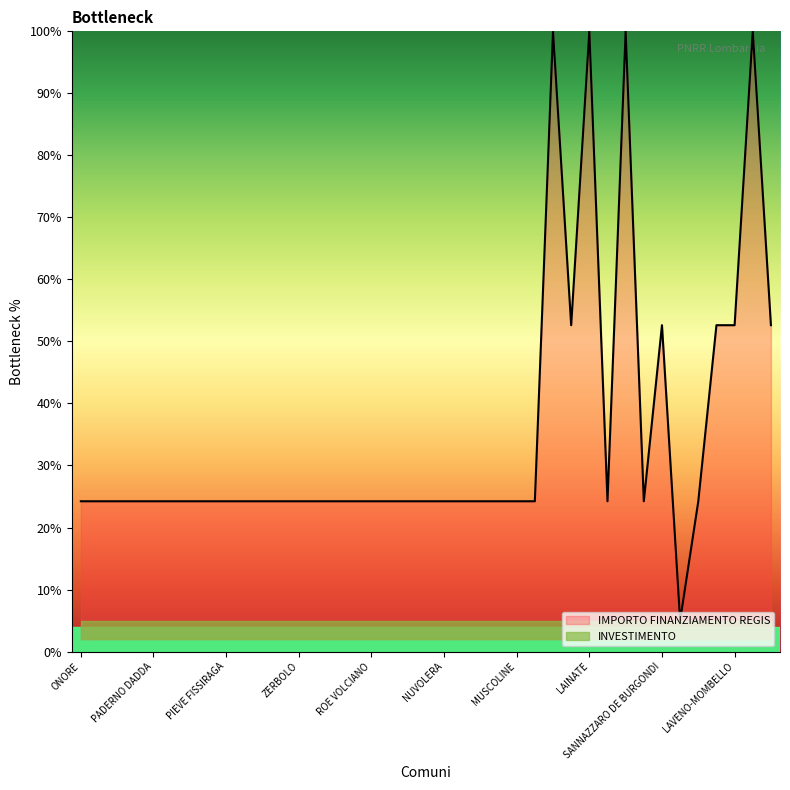

How many lines are shown in the chart?

2